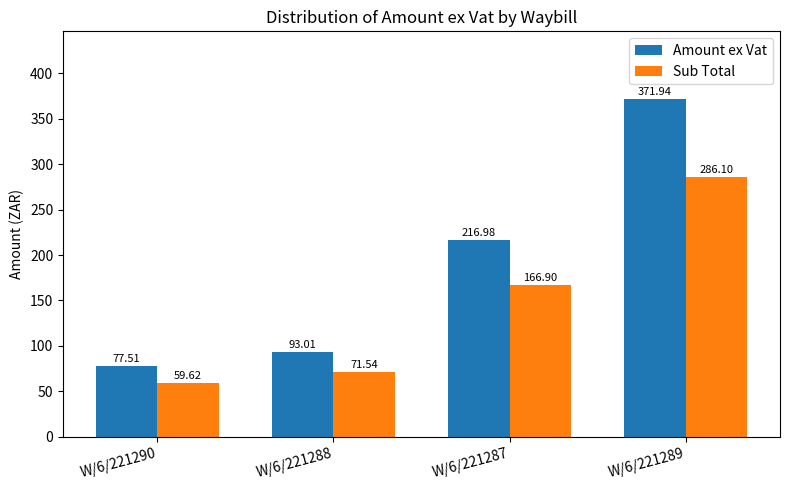

Are the bars grouped side by side (vs. stacked)?

Yes